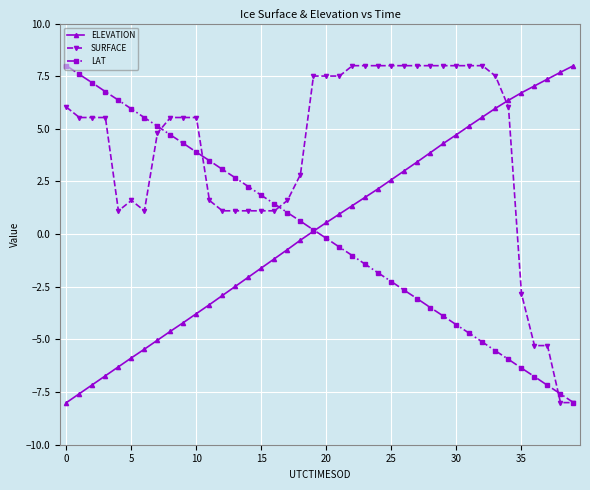

What is the value of the LAT point at the 8th from the left?

5.1